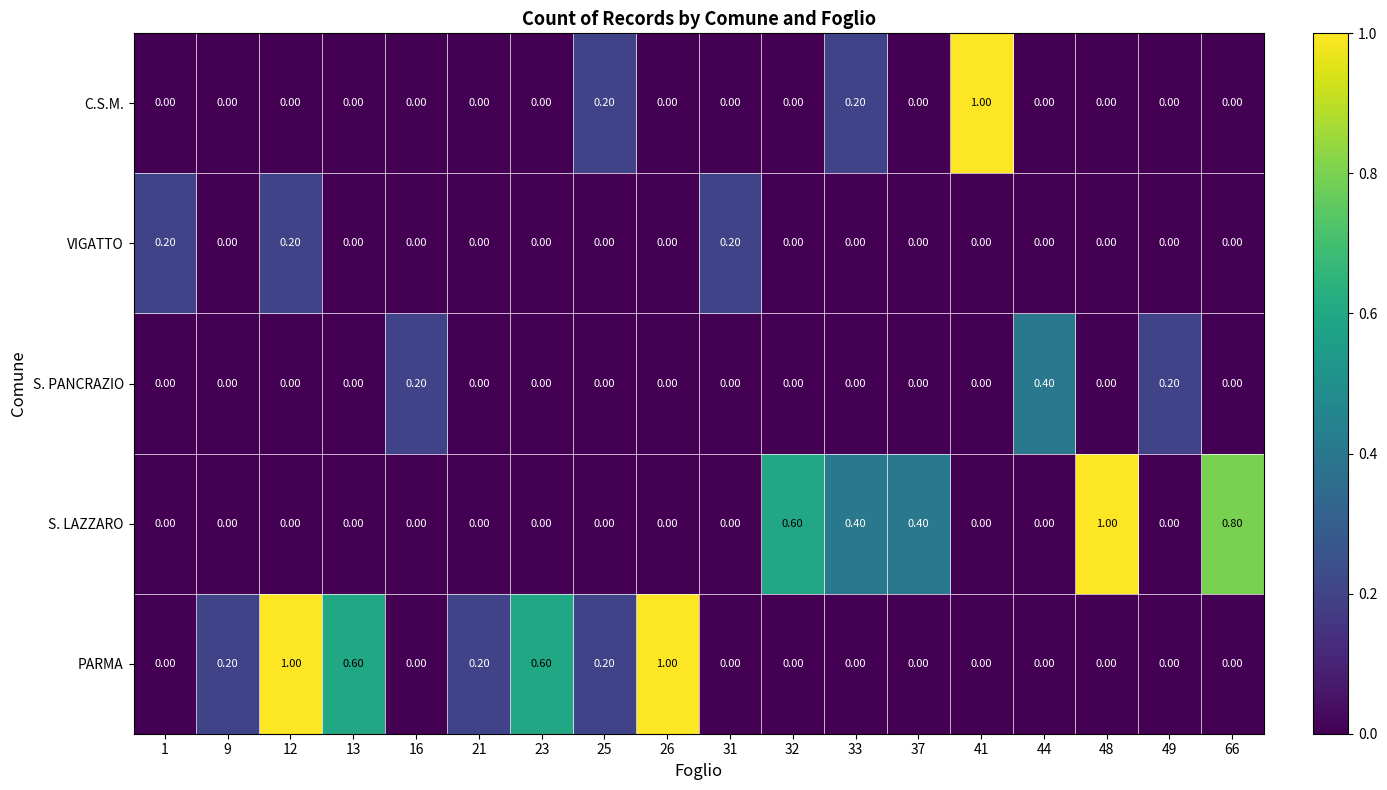

Is the value of S. LAZZARO at 66 greater than the value of C.S.M. at 9?

Yes